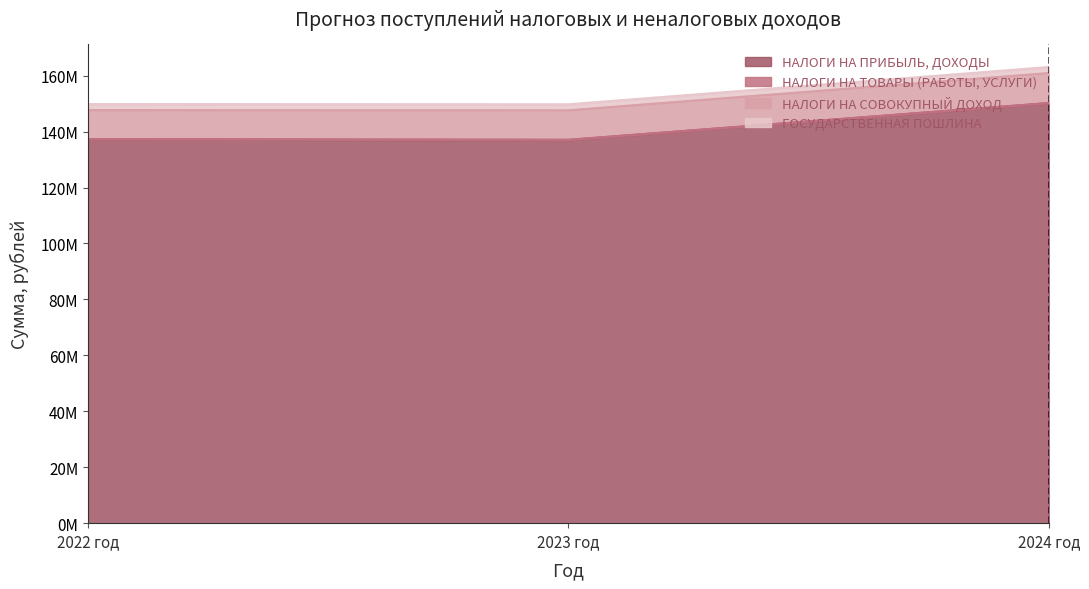

Which label corresponds to the smallest value in the chart?

2022 год